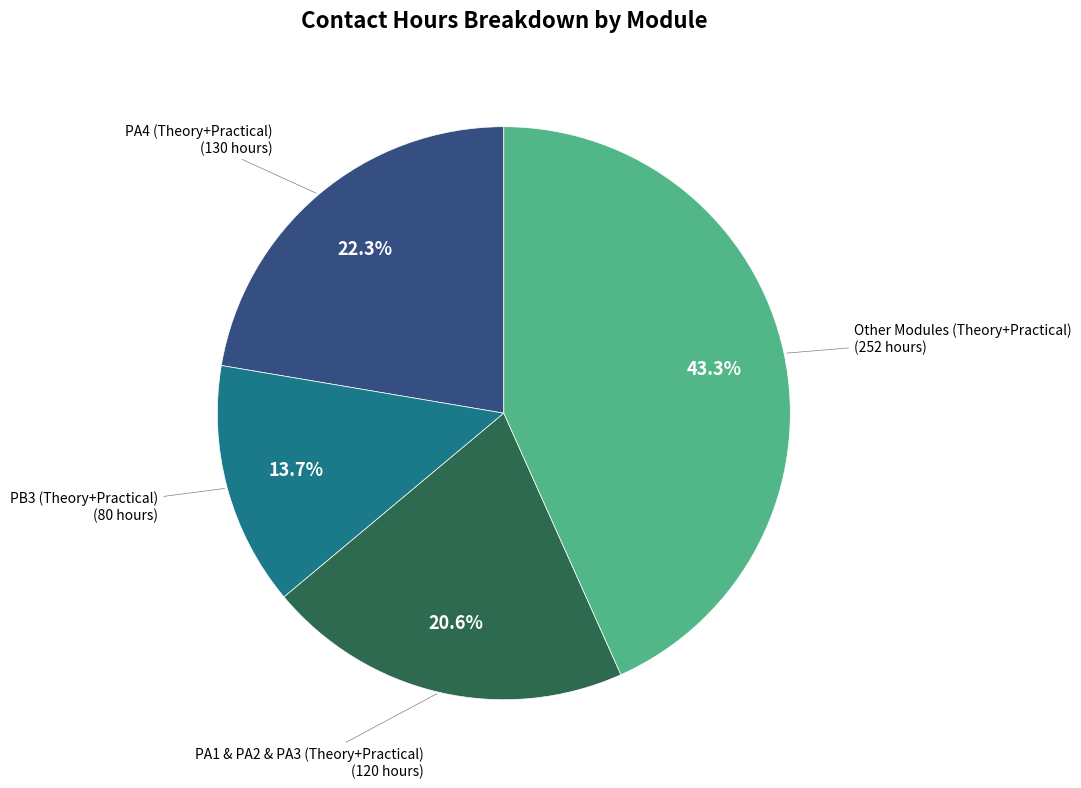

Is there a majority slice in this chart?

No